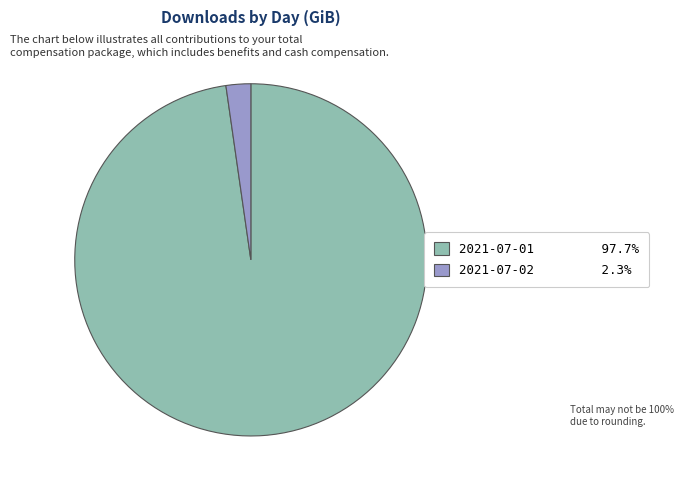

Is there any slice that represents more than half of the pie?

Yes